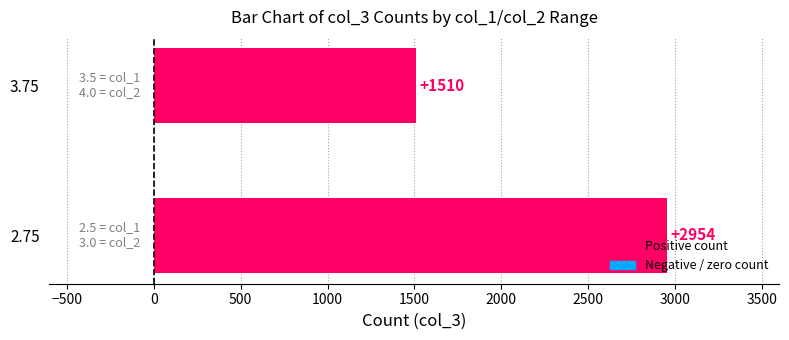

List the labels in order of value, smallest first.

3.75, 2.75